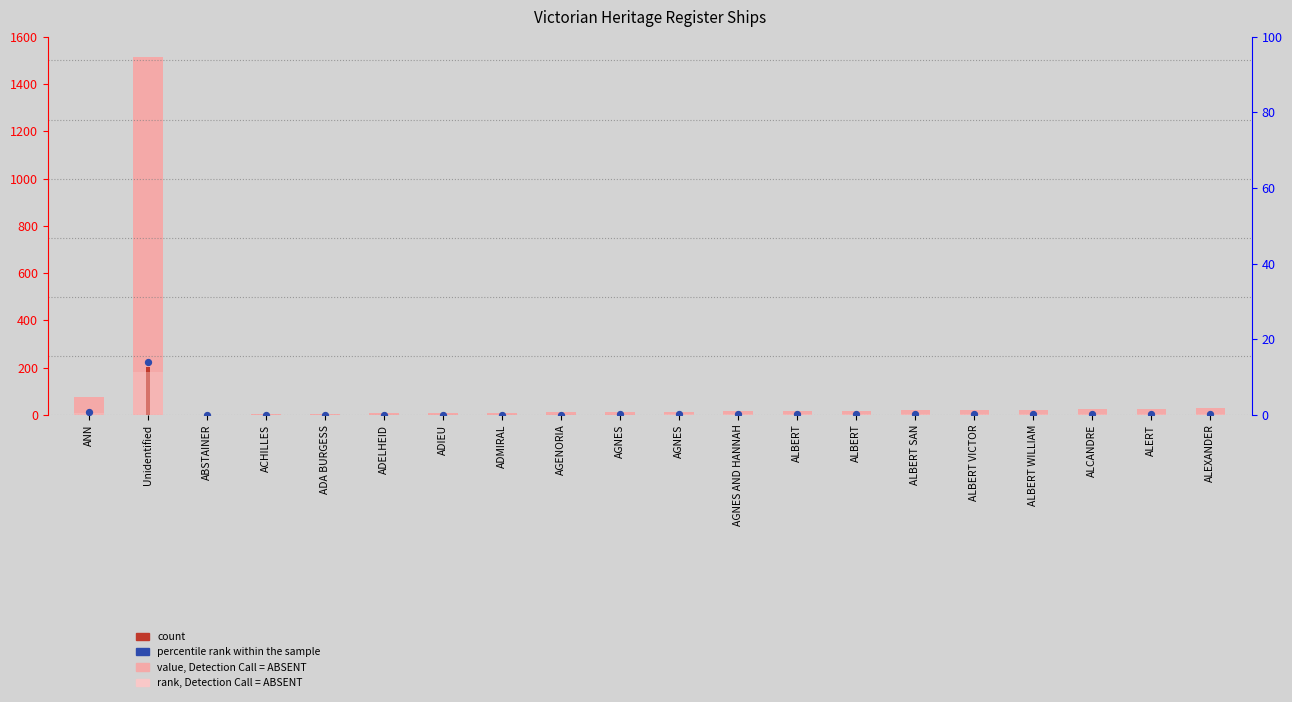

At which category is the sum across all series the highest?

Unidentified